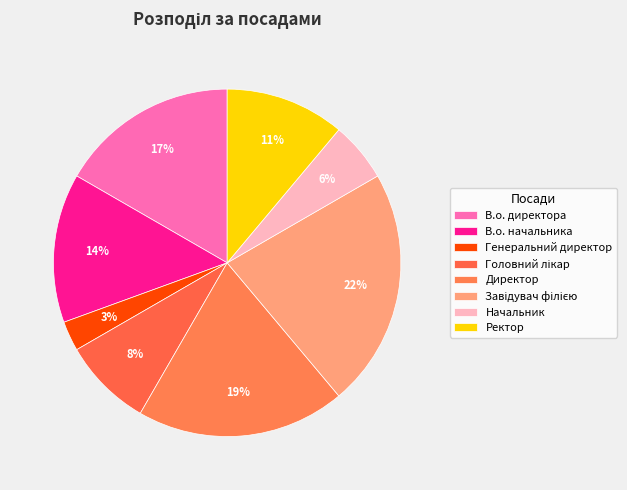

To the nearest percent, what portion does В.о. начальника represent?

14%